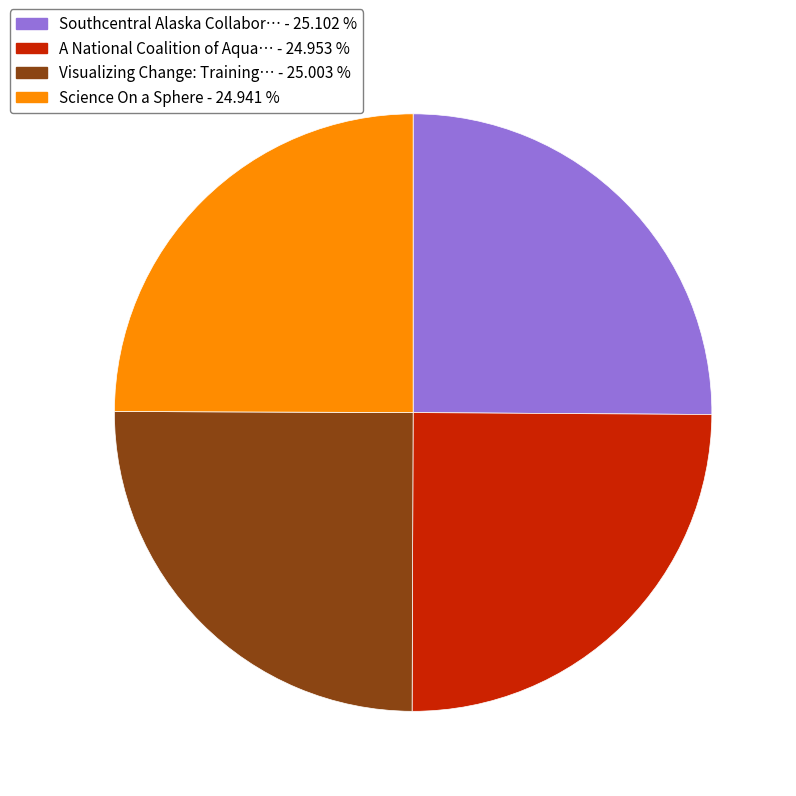

Is there any slice that represents more than half of the pie?

No